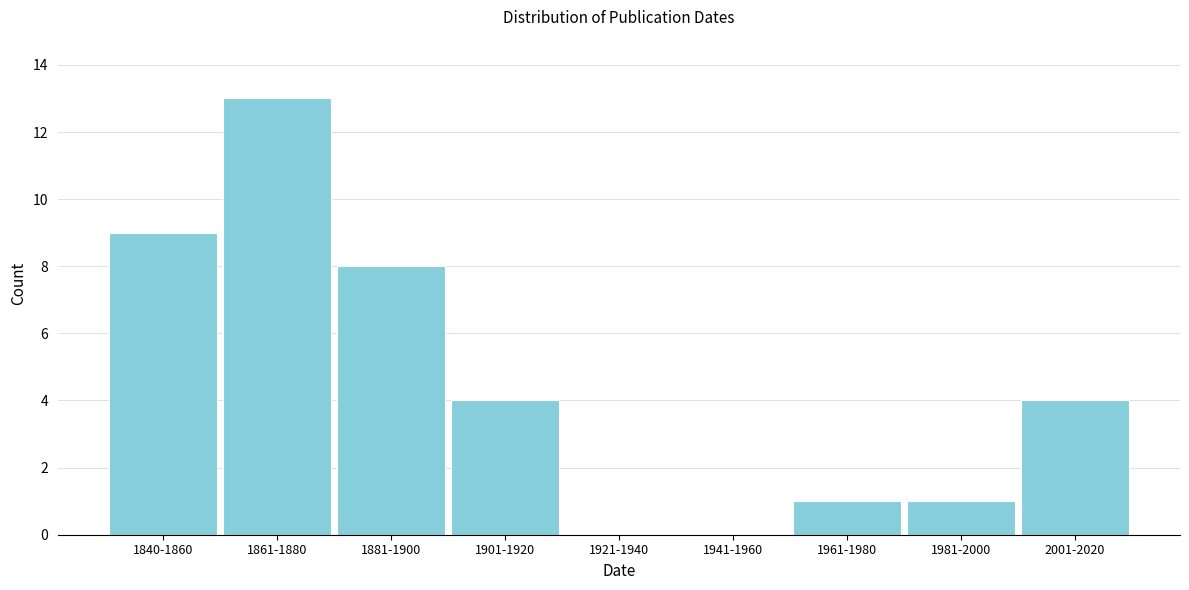

Reading left to right, transcribe all the data shown in this chart.

1840-1860=9	1861-1880=13	1881-1900=8	1901-1920=4	1921-1940=0	1941-1960=0	1961-1980=1	1981-2000=1	2001-2020=4